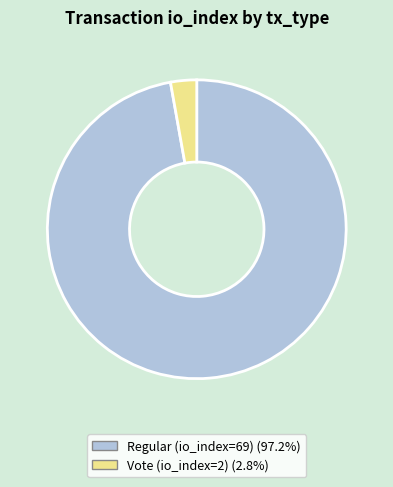

Which has a higher value, Vote (io_index=2) or Regular (io_index=69)?

Regular (io_index=69)